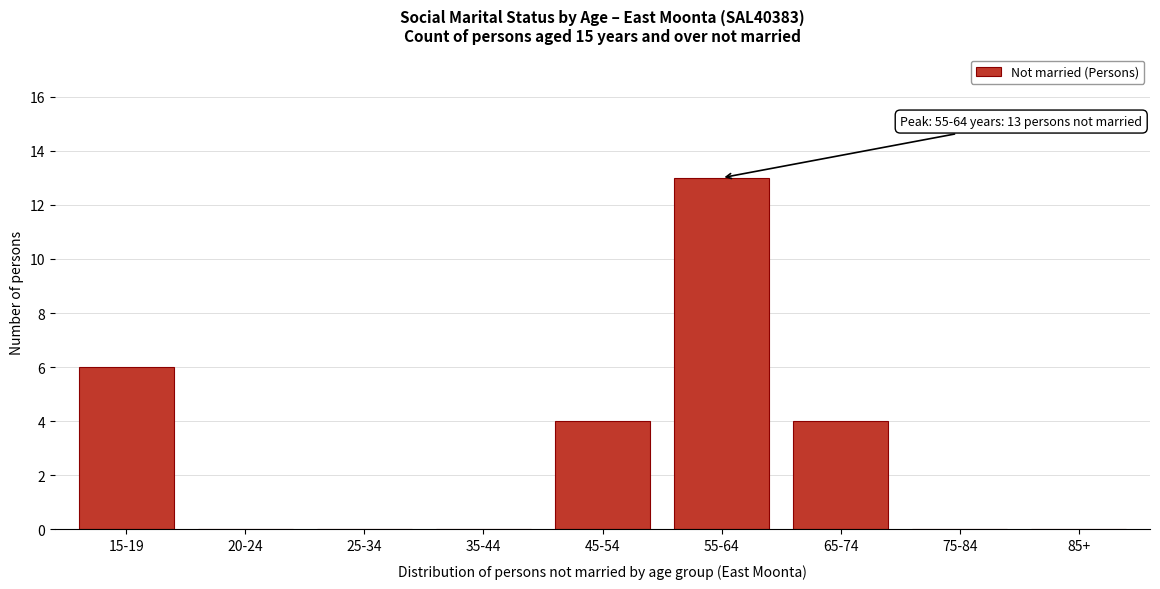

Reading left to right, what are all the values shown in this chart?

15-19=6	20-24=0	25-34=0	35-44=0	45-54=4	55-64=13	65-74=4	75-84=0	85+=0